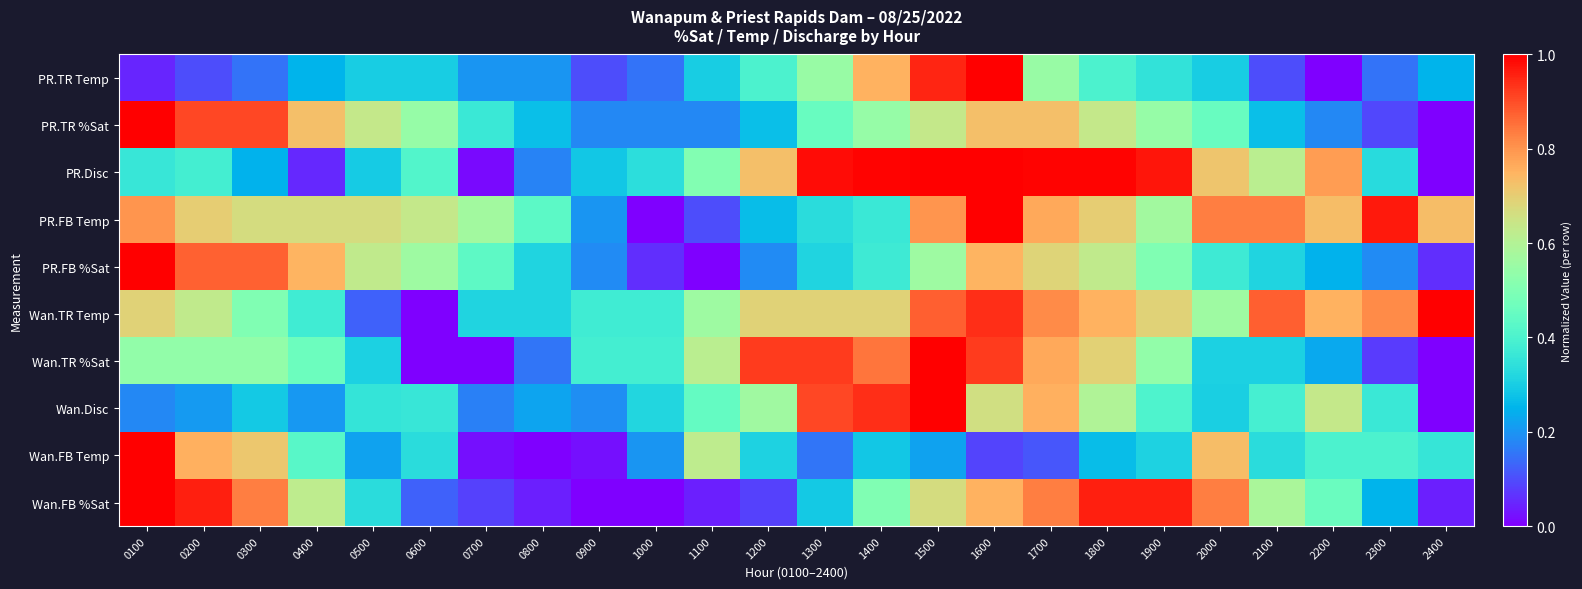

Which category has the lowest value across all series?

0900